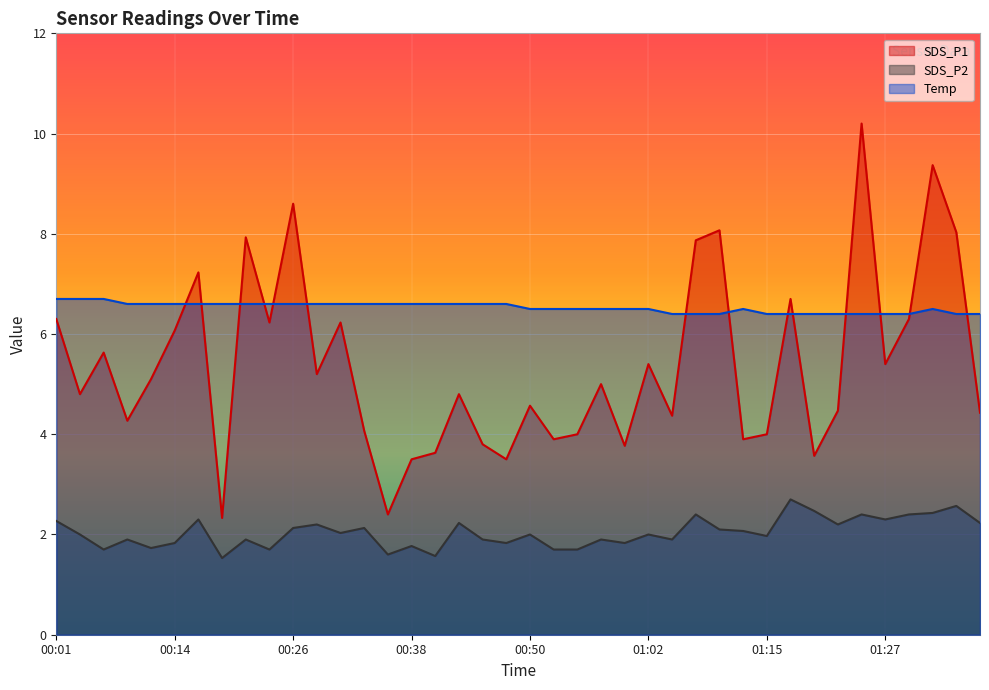

At which label does SDS_P1 first exceed 5?

00:01